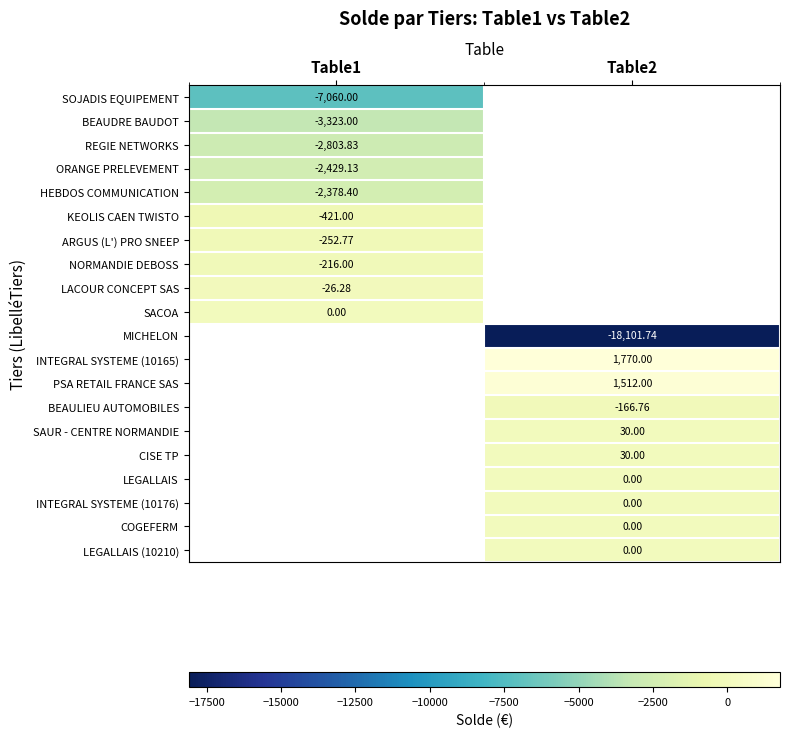

List the labels in order of REGIE NETWORKS value, smallest first.

Table1, Table2